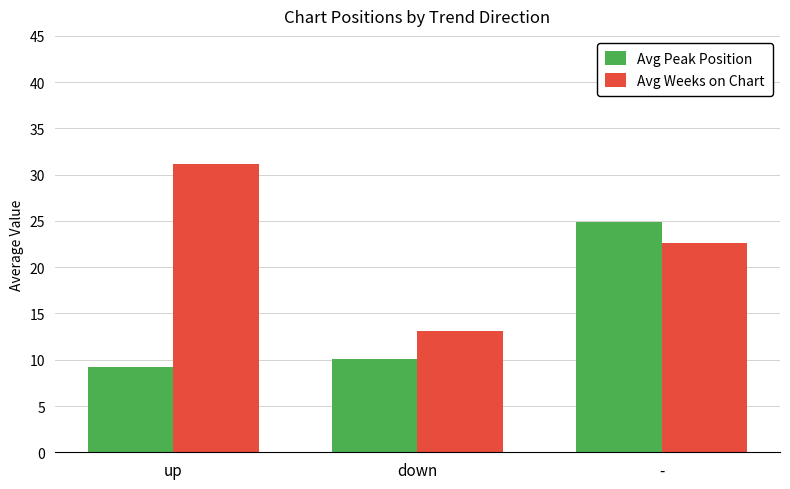

What is the value of the Avg Peak Position bar at the 1st from the left?

9.2